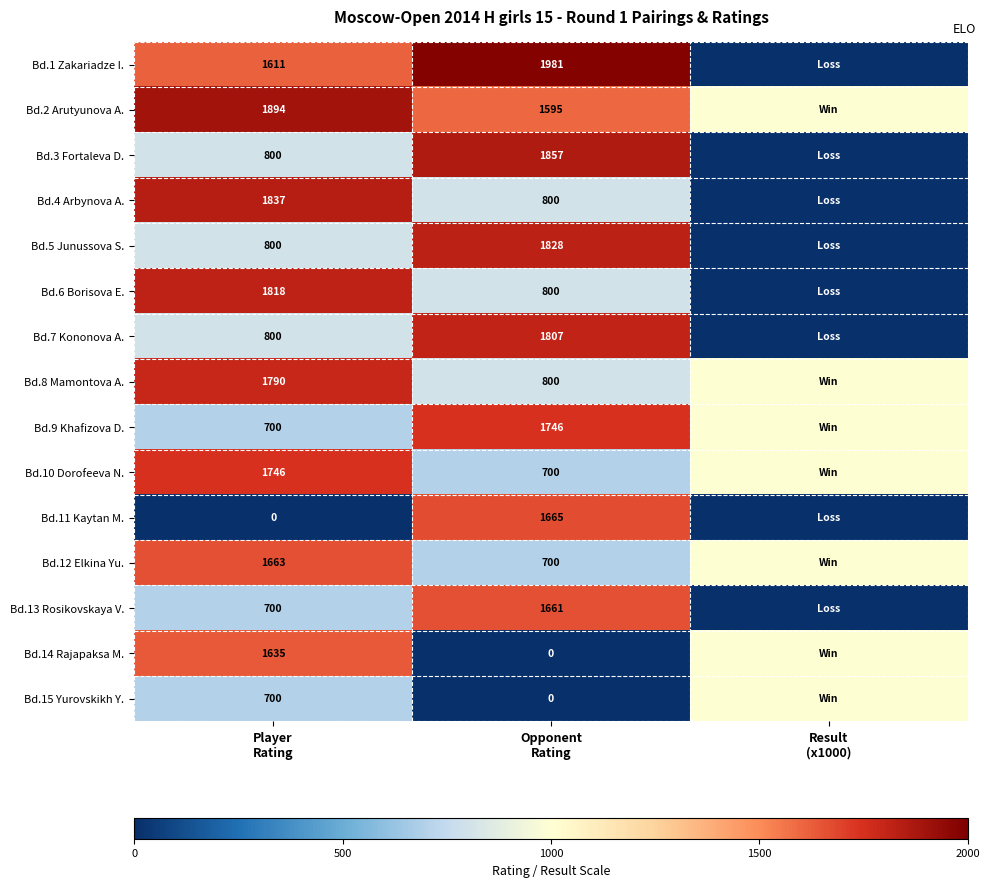

What is the difference between the Bd.6 Borisova E. values at Player Rating and Opponent Rating?

1018